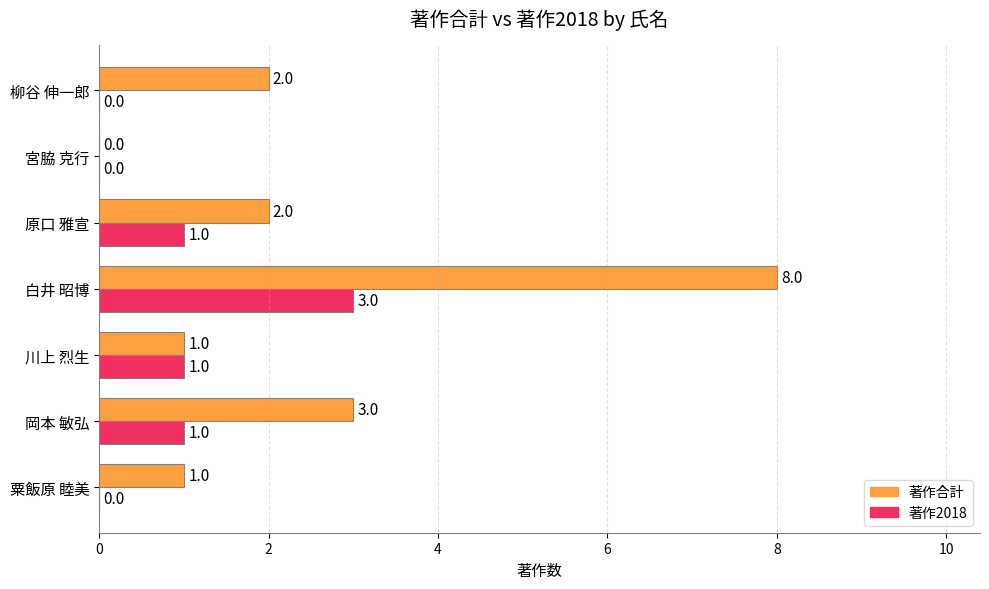

Is it true that 著作合計 equals 3 at 岡本 敏弘?

True